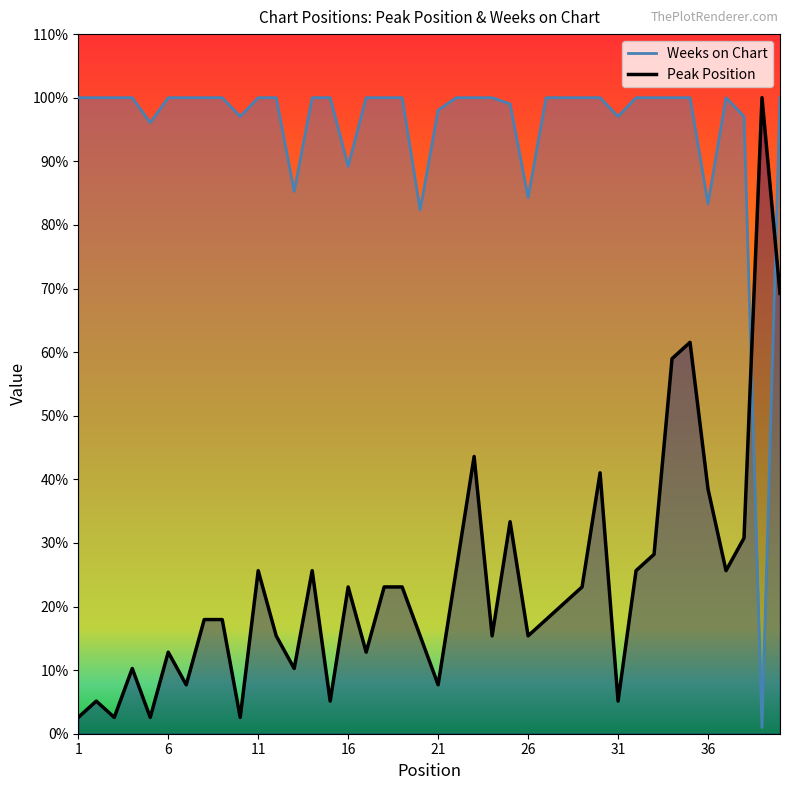

List the labels in order of Weeks on Chart value, largest first.

1, 2, 3, 4, 6, 7, 8, 9, 11, 12, 14, 15, 17, 18, 19, 22, 23, 24, 27, 28, 29, 30, 32, 33, 34, 35, 37, 40, 25, 21, 10, 31, 38, 5, 16, 13, 26, 36, 20, 39